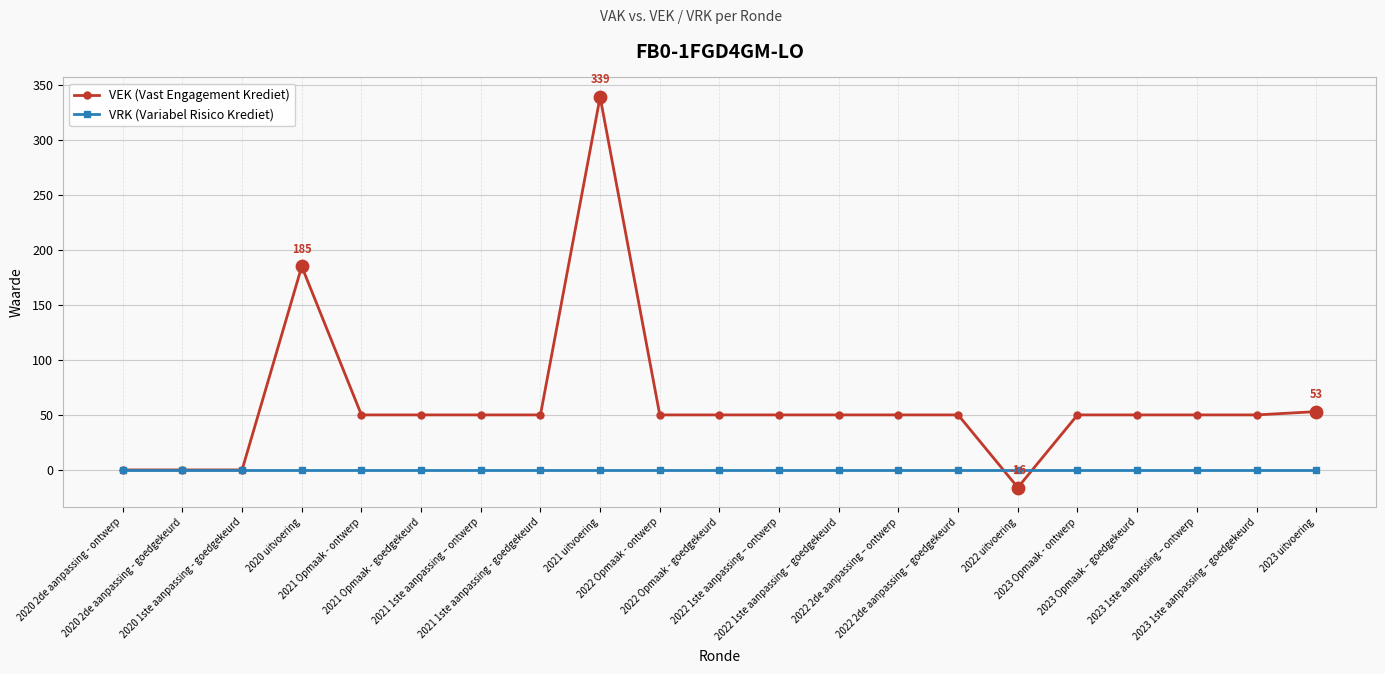

Which series has the largest range (max minus min)?

VEK (Vast Engagement Krediet)